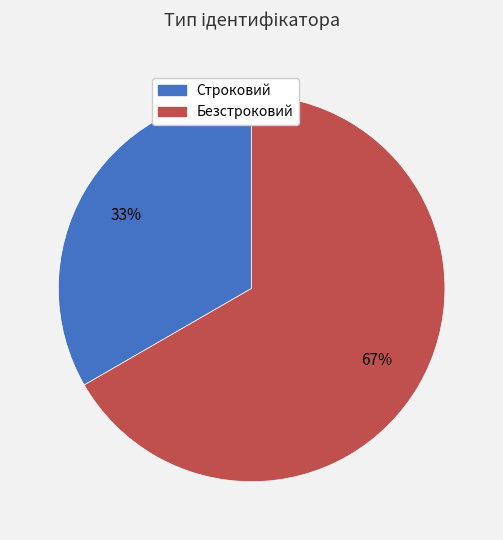

Do Строковий and Безстроковий together represent more than half of the pie?

Yes